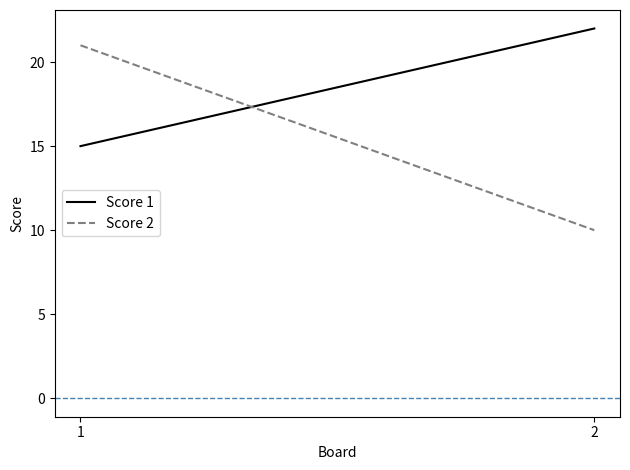

Which has a higher value, 2 or 1?

2